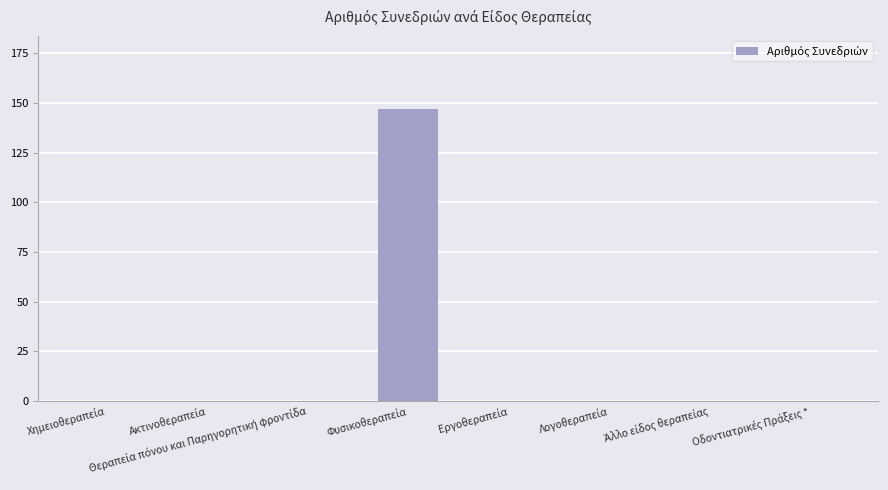

What is the greatest value displayed?

147